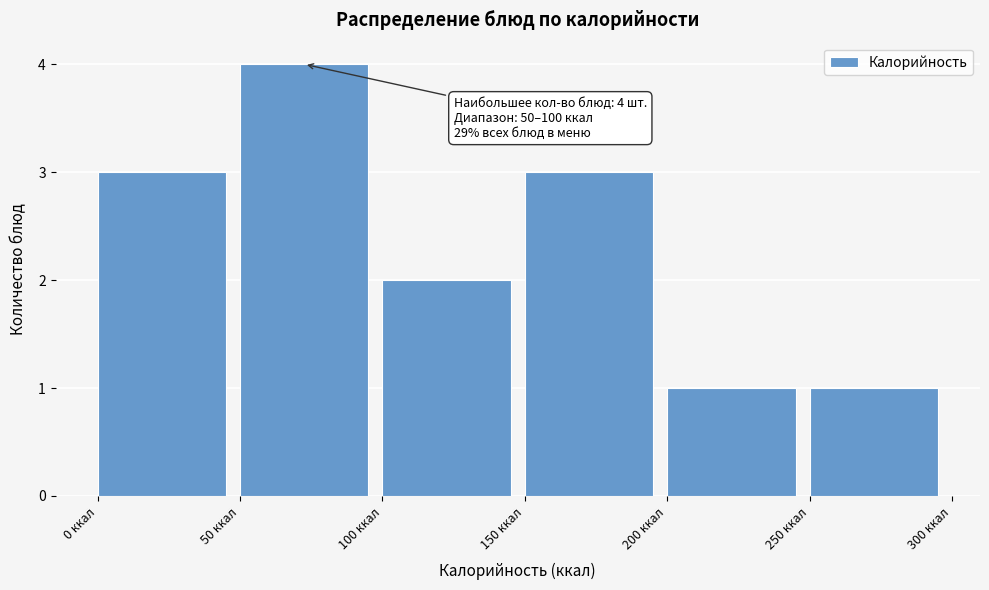

Over which range of the x-axis is the bar tallest?

50 to 100